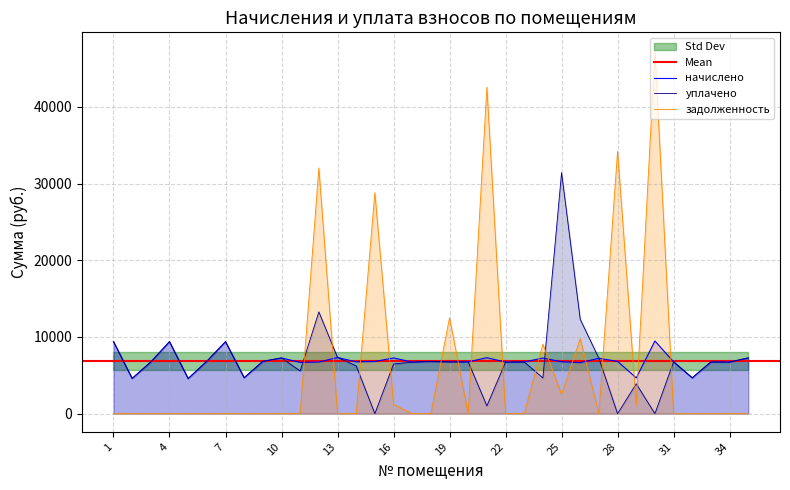

True or false: задолженность has more than 2 interior local peaks.

True